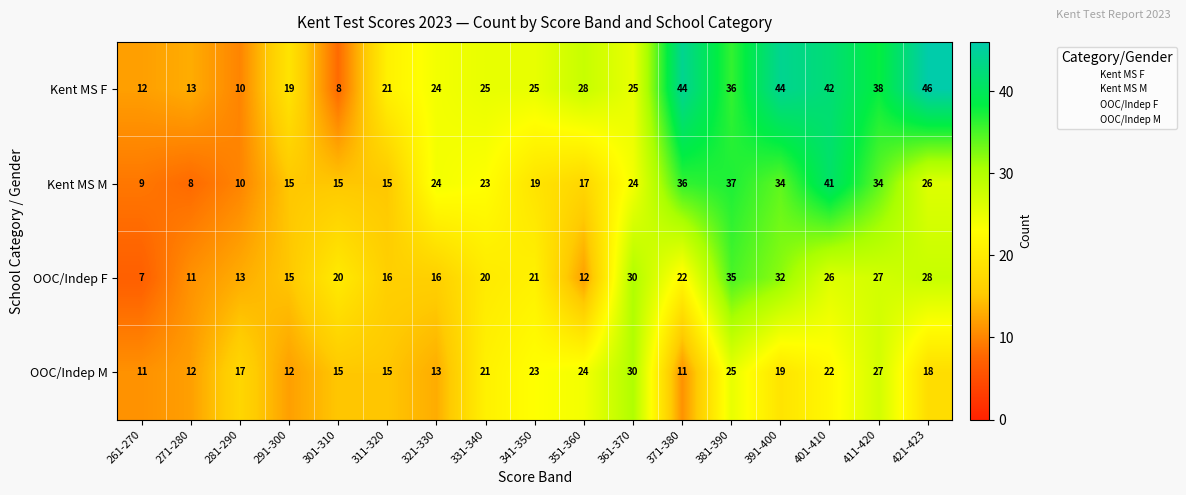

List the series in order of their peak value, lowest first.

OOC/Indep M, OOC/Indep F, Kent MS M, Kent MS F